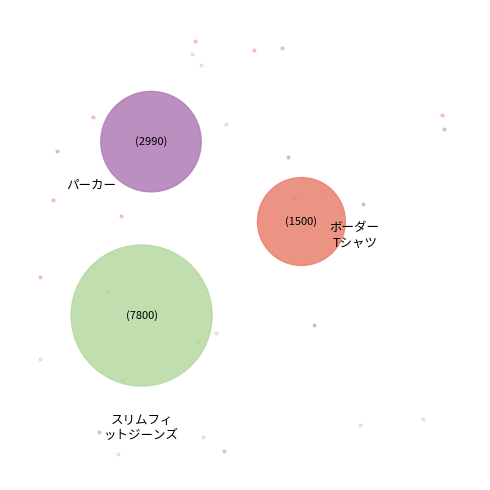

What is the majority slice?

スリムフィットジーンズ